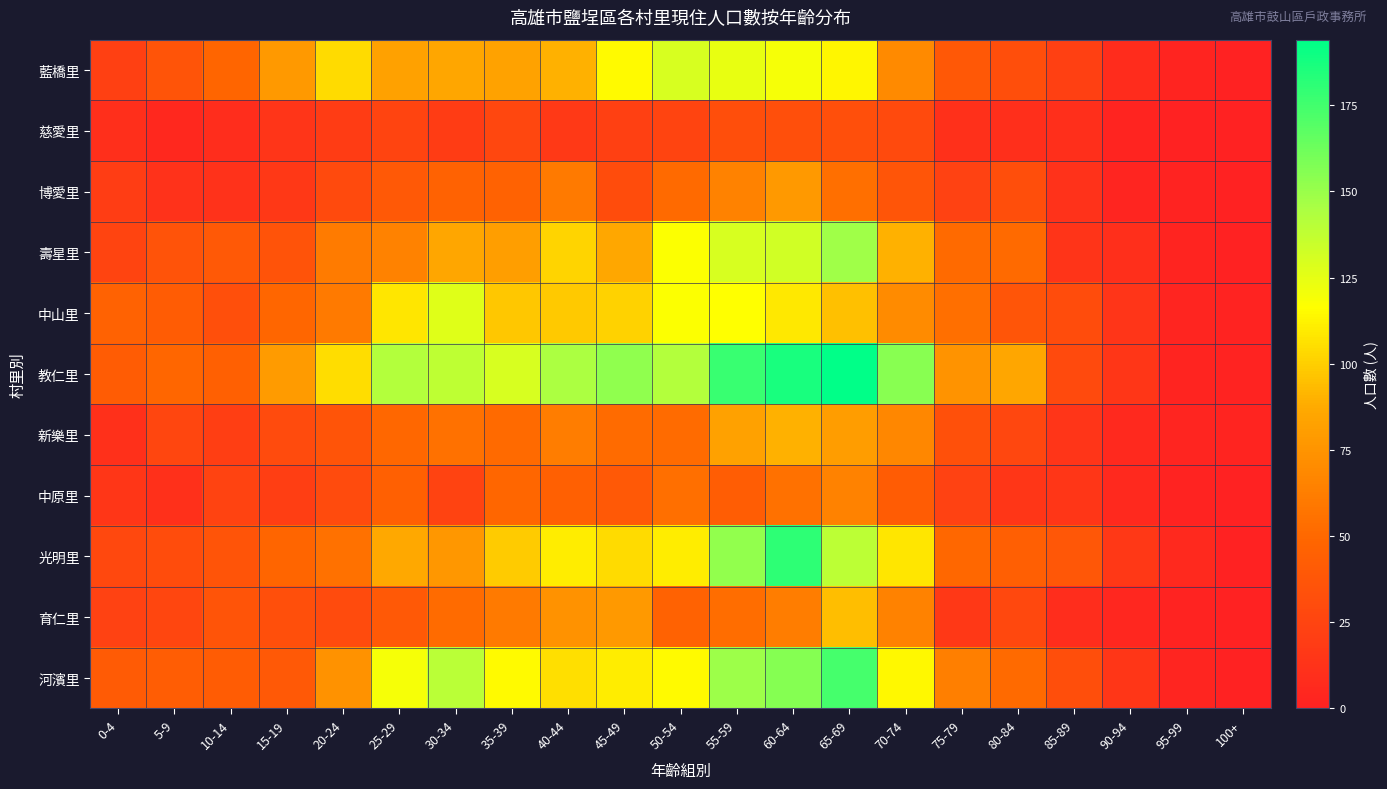

What is the difference between the highest and lowest values at 80-84?

75